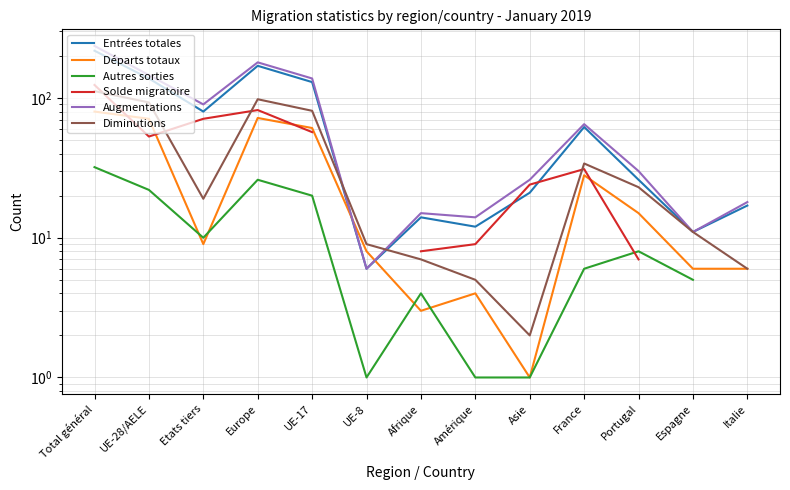

What are all the series names shown in the legend?

Entrées totales, Départs totaux, Autres sorties, Solde migratoire, Augmentations, Diminutions